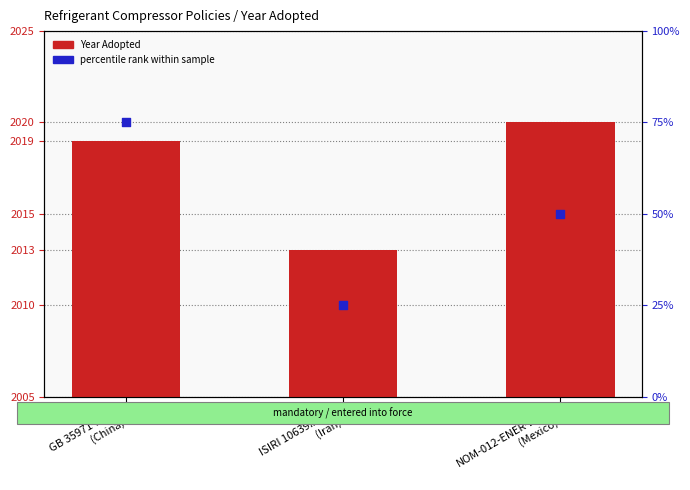

Which series reaches the minimum Y coordinate?

Year Adopted